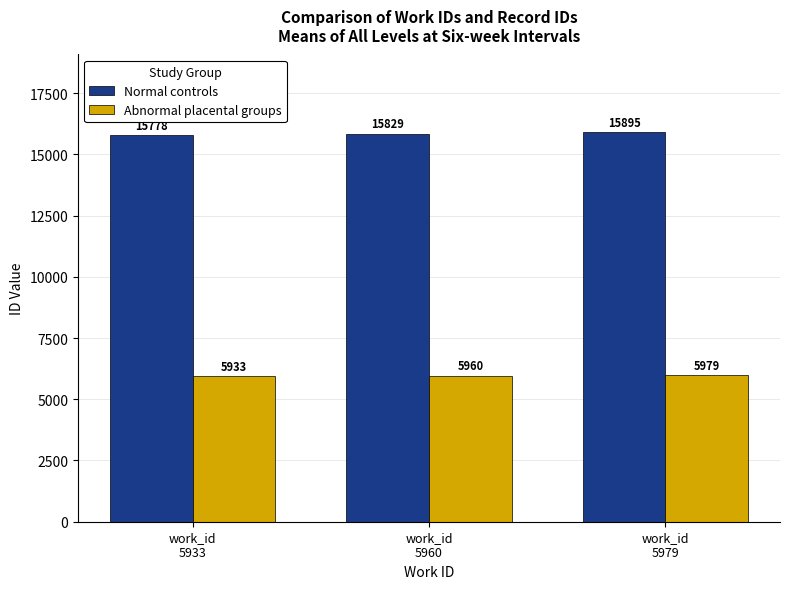

How many values in the Normal controls series are below 15829?

1